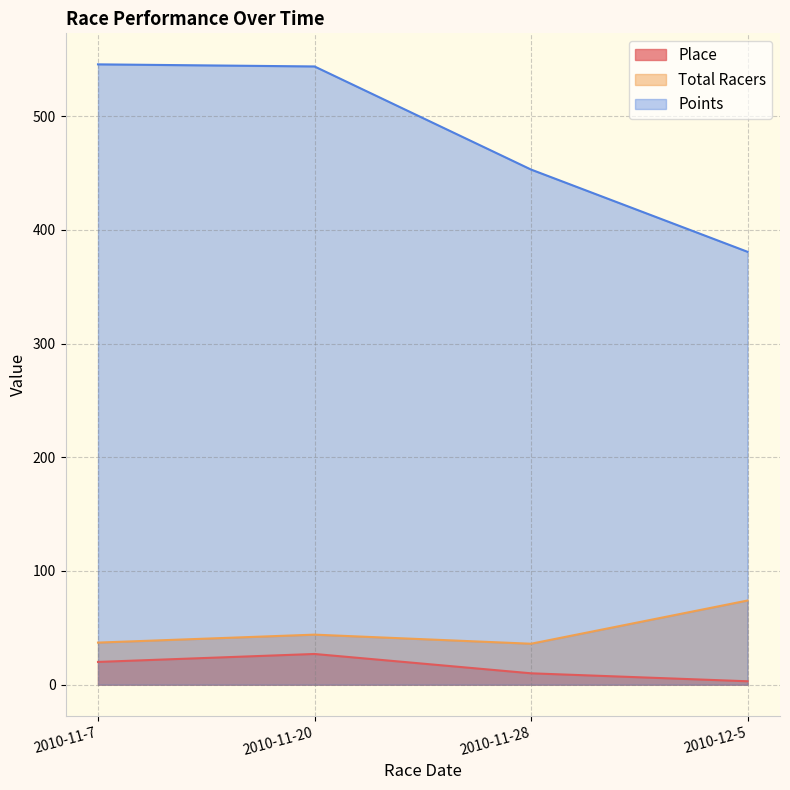

What is the label of the 4th point from the left?

2010-12-5